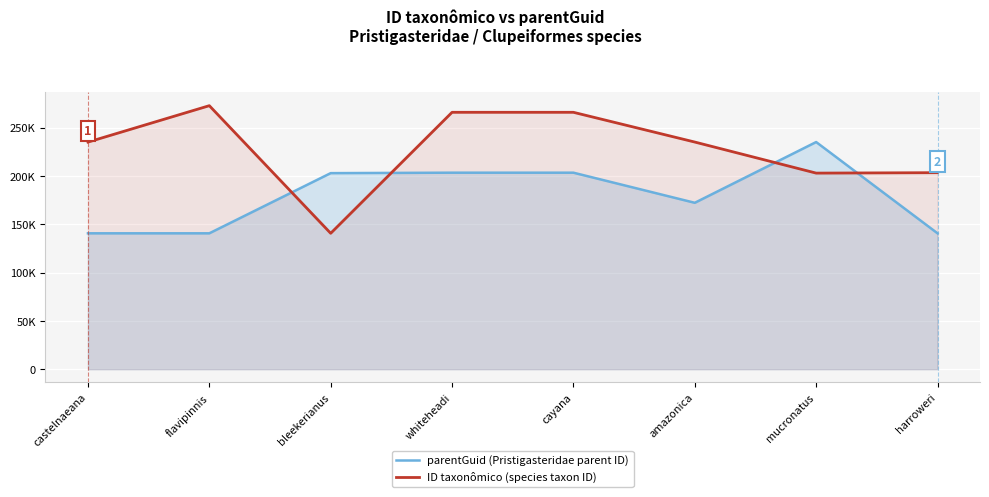

At how many categories does at least one series exceed 174360?

8